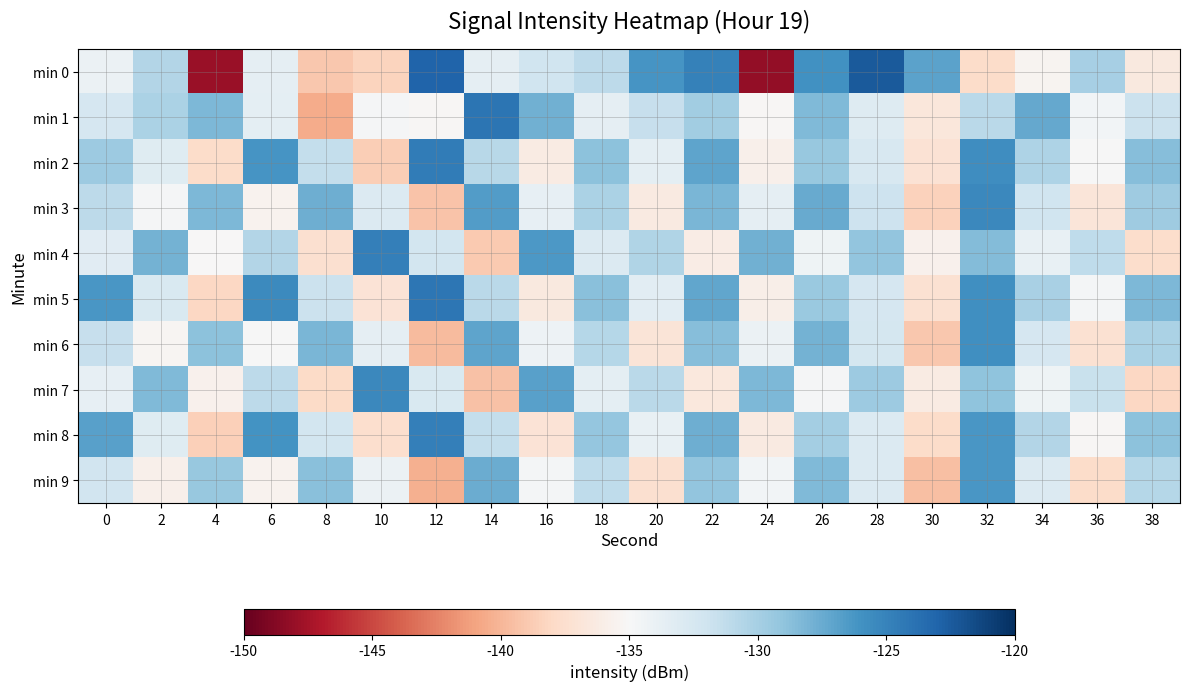

Which series has the largest range (max minus min)?

min 0